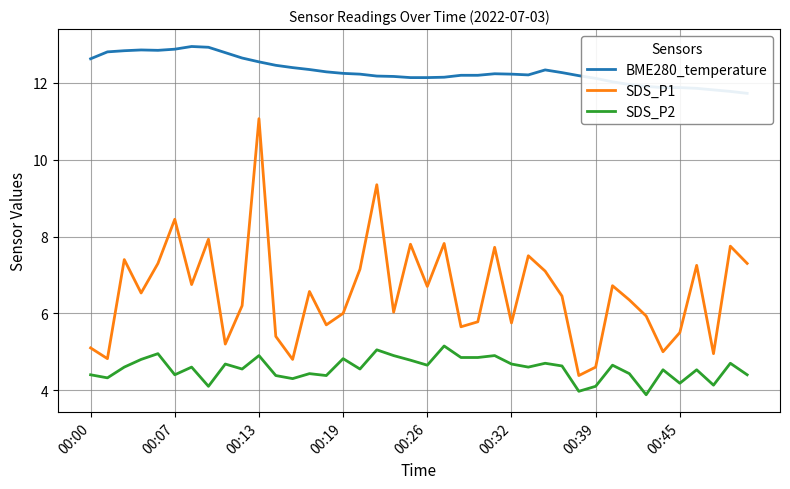

Is it true that SDS_P2 equals 1.5 at 00:45?

False